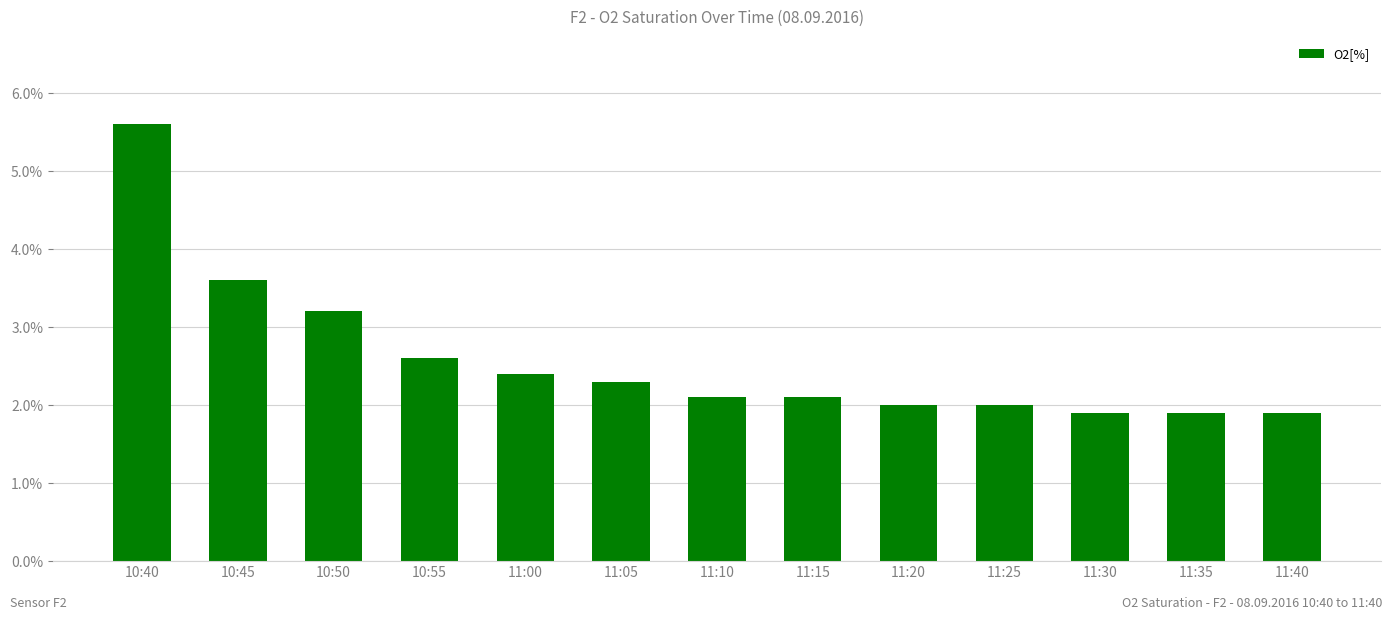

What position from the right is 11:20?

5